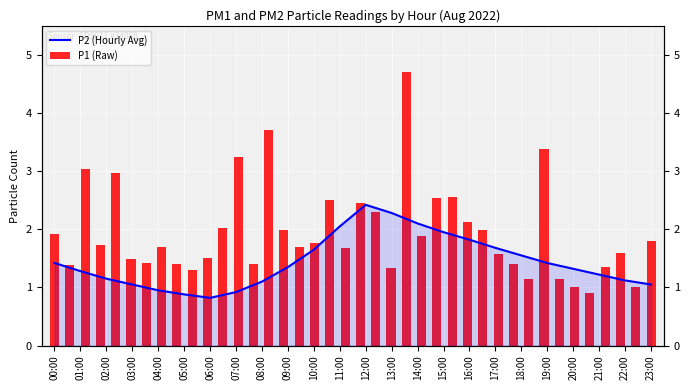

Count the number of values greater than 1.

20